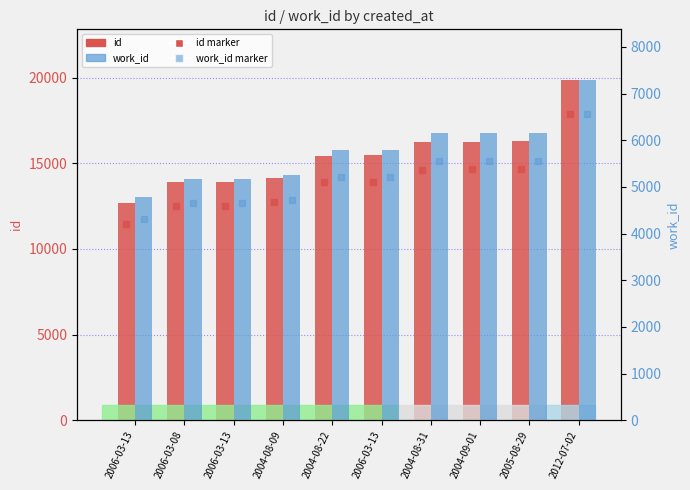

Which category has the lowest value across all series?

2006-03-13